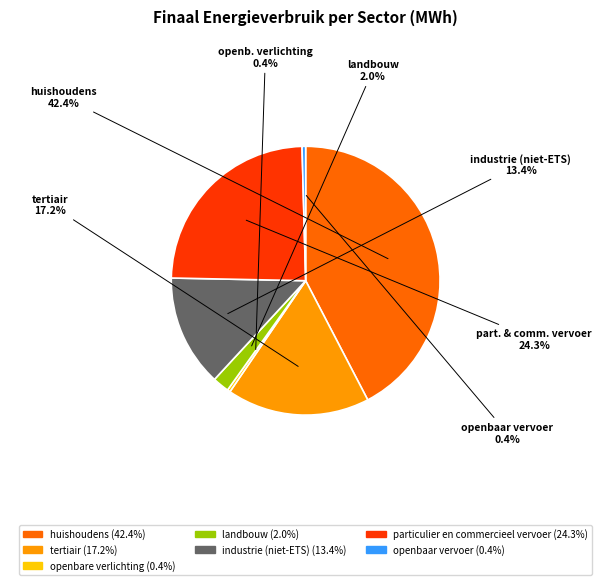

Combined, what portion of the pie is huishoudens and openbaar vervoer?

42.8%